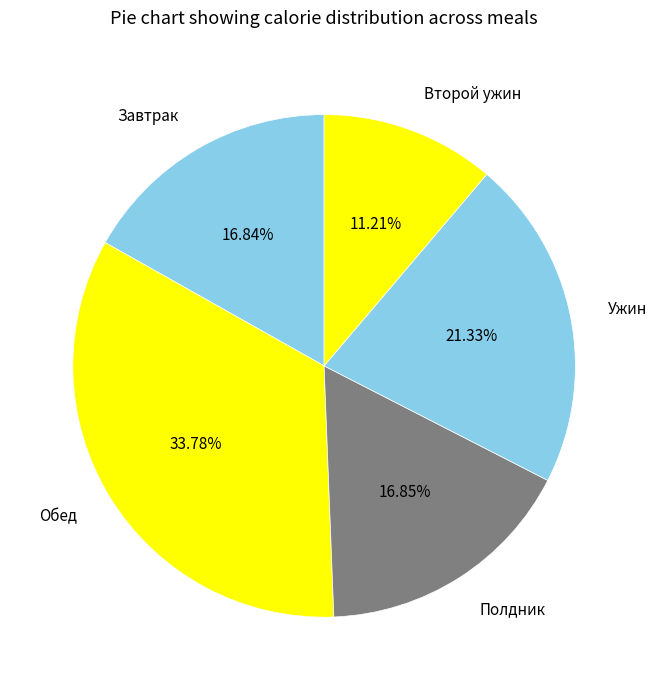

Which slice is the largest?

Обед